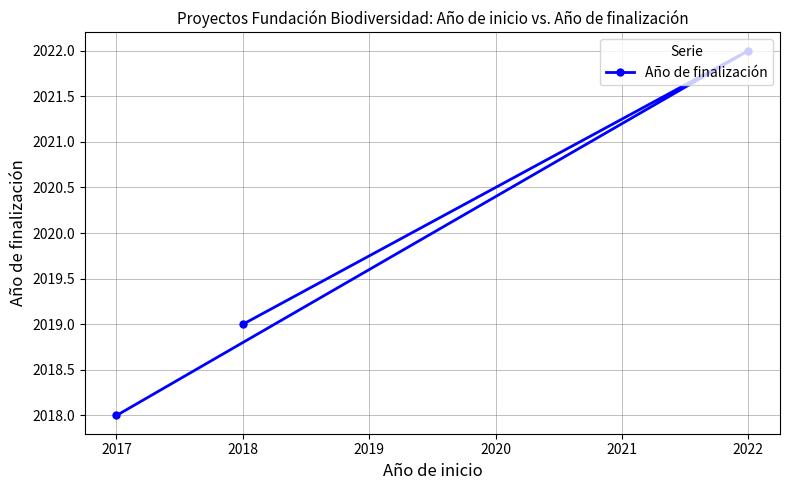

Reading left to right, list all the values displayed in this chart.

2017=2018	2018=2019	2022=2022